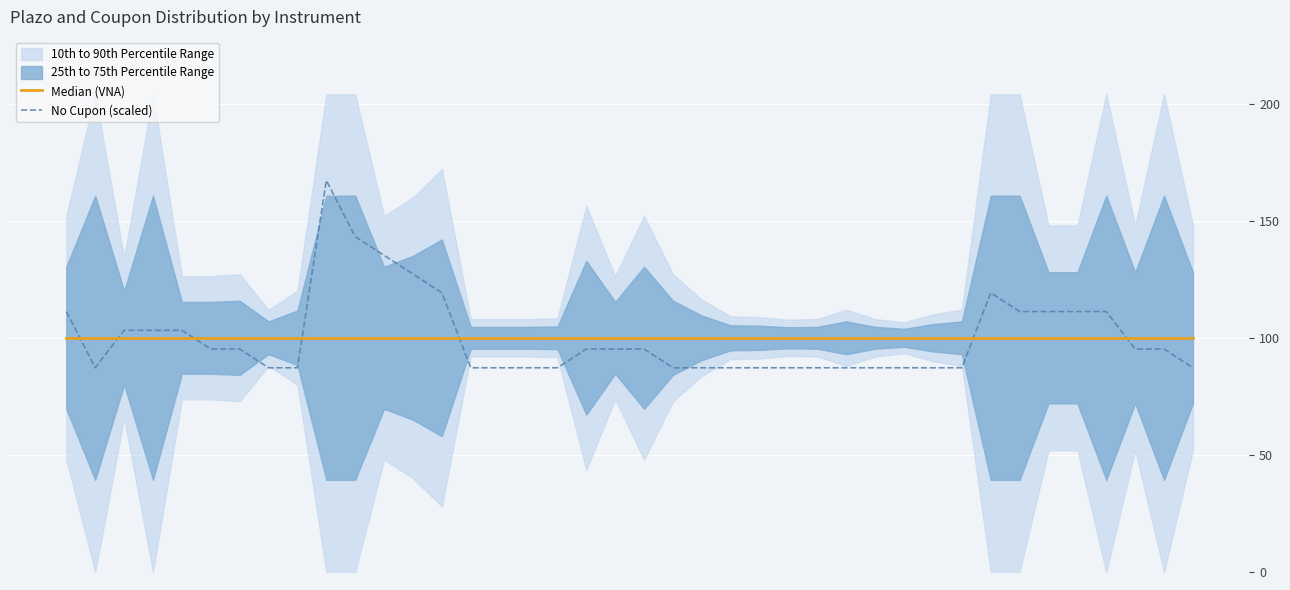

What is the maximum value for No Cupon (scaled)?

167.2